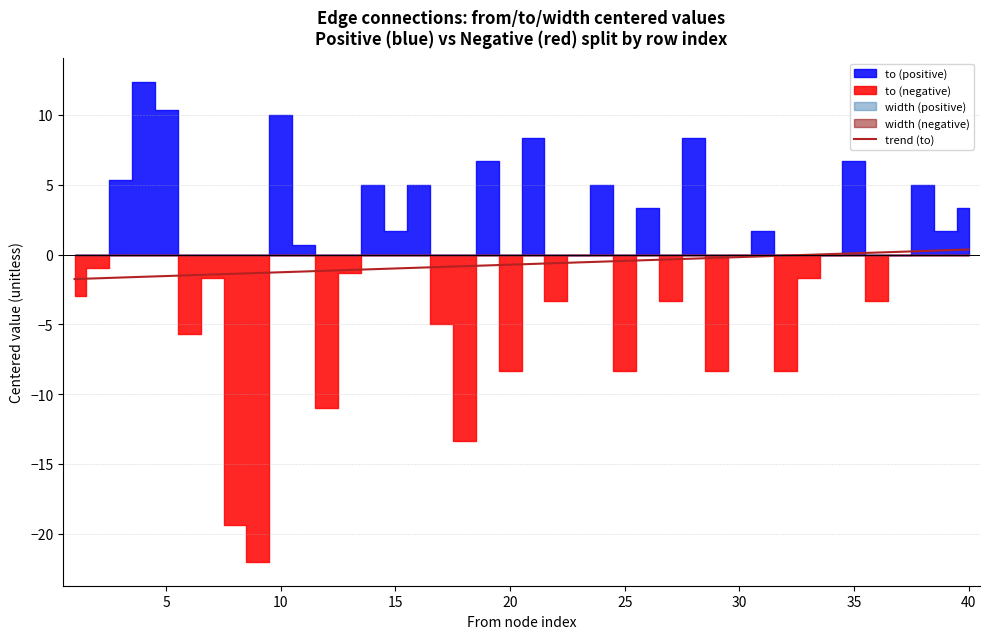

Reading left to right, what are all the values shown in this chart?

-1.8	-1.7	-1.6	-1.6	-1.5	-1.5	-1.4	-1.4	-1.3	-1.3	-1.2	-1.2	-1.1	-1.1	-1.0	-0.9	-0.9	-0.8	-0.8	-0.7	-0.7	-0.6	-0.6	-0.5	-0.5	-0.4	-0.3	-0.3	-0.2	-0.2	-0.1	-0.1	-0.0	0.0	0.1	0.1	0.2	0.2	0.3	0.4